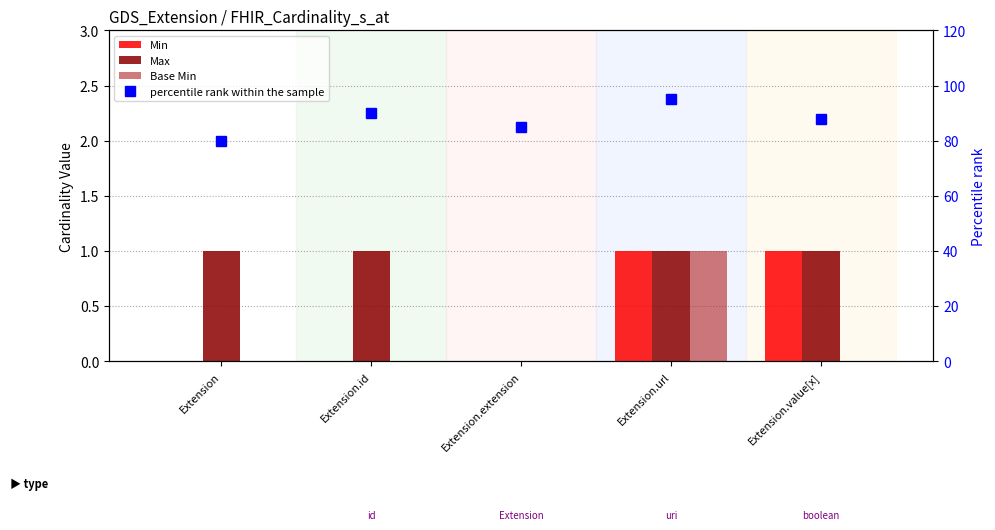

Between Extension.id and Extension.url, which is larger?

Extension.url